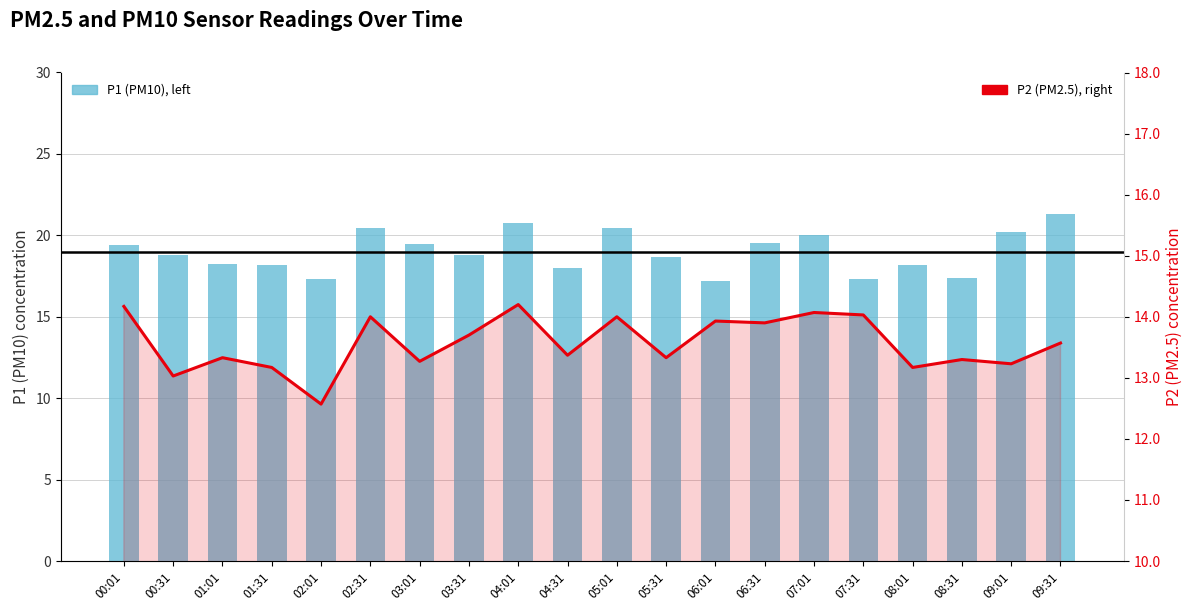

What is the maximum value shown in the chart?

21.3